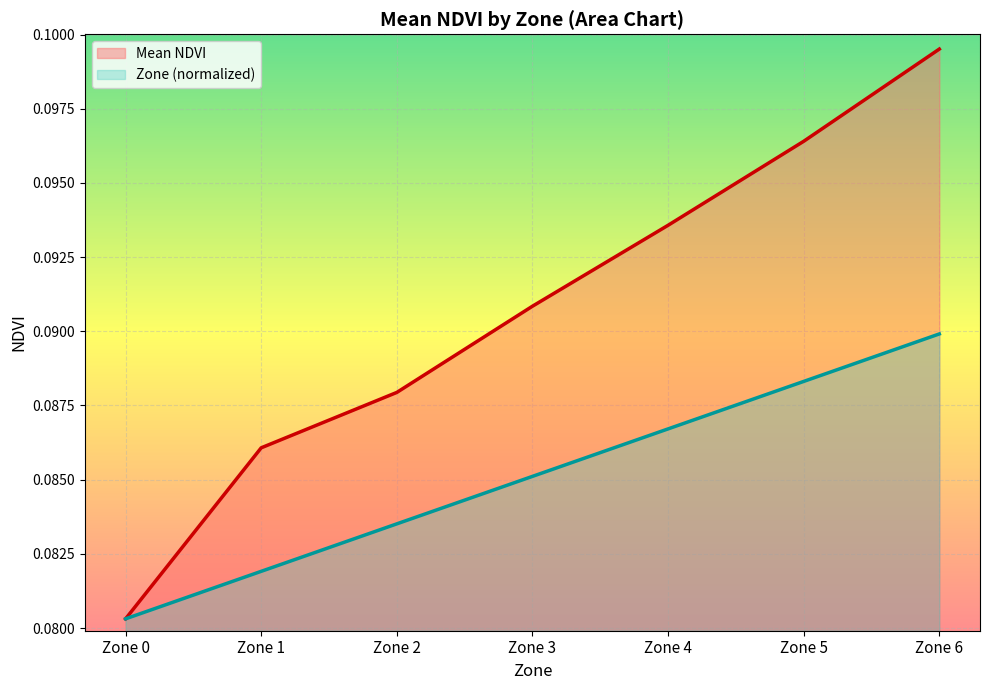

Which has a higher value, Zone 6 or Zone 1?

Zone 6